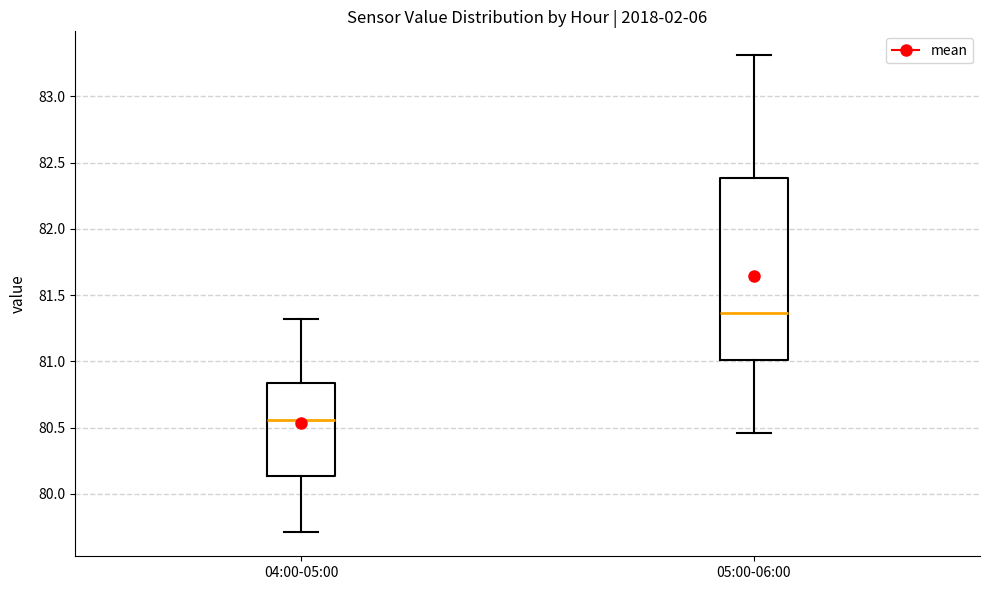

Which box has the highest median line?

05:00-06:00